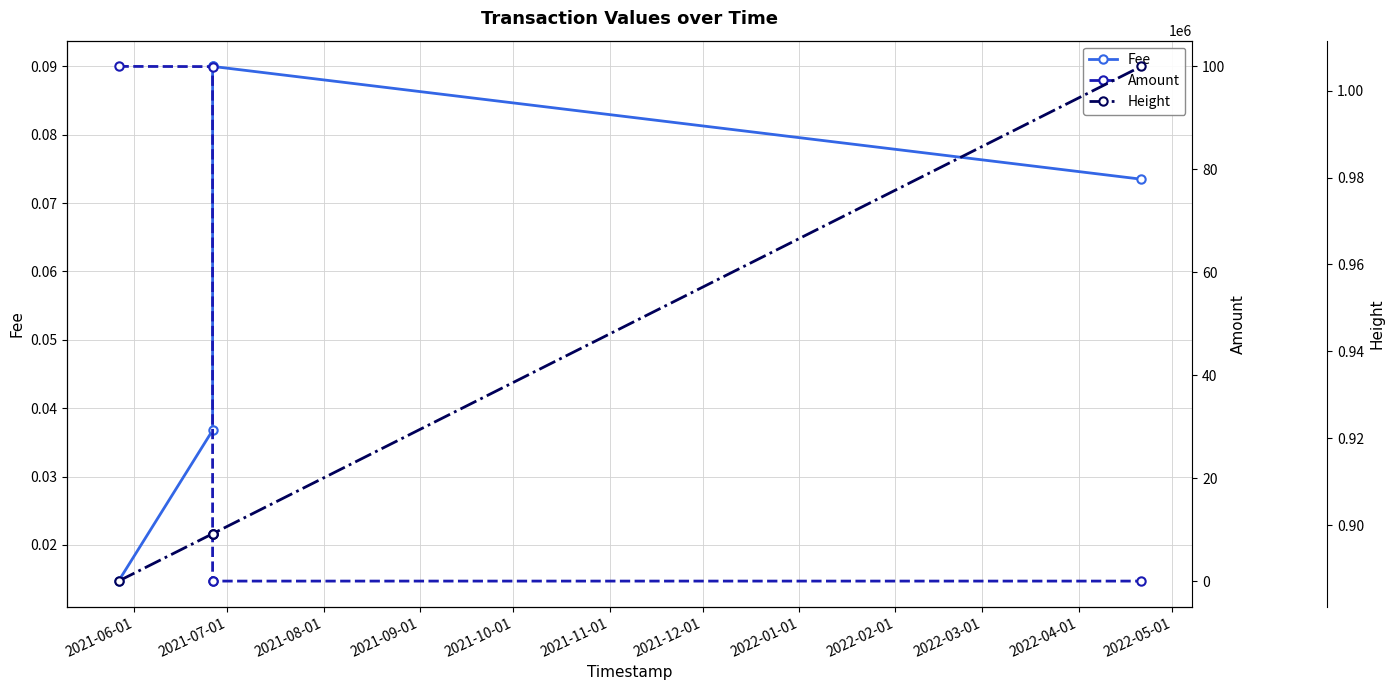

What is the total value across all series at 2021-08-01?

898050.1